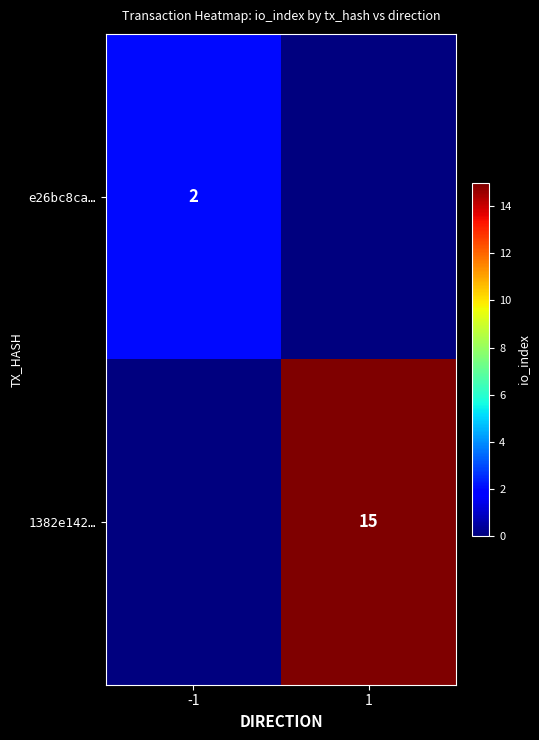

The value of e26bc8ca… at -1 is 4. True or false?

False